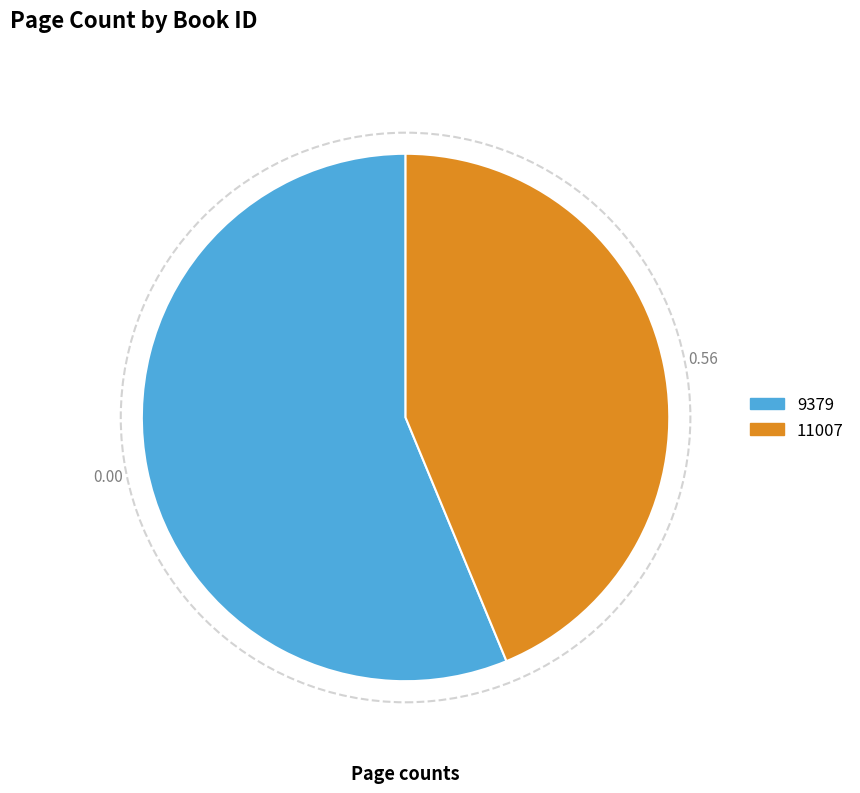

Between 9379 and 11007, which is larger?

9379